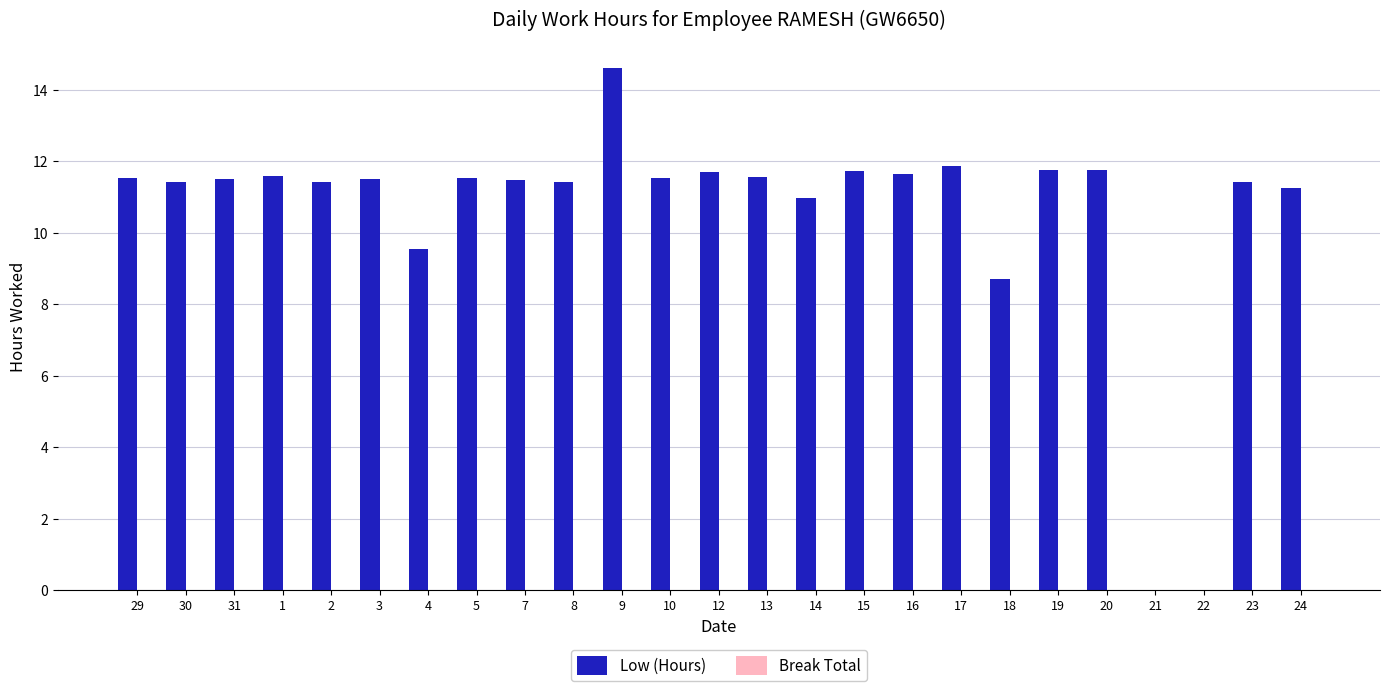

True or false: the data shows 5.5 at 16.

False